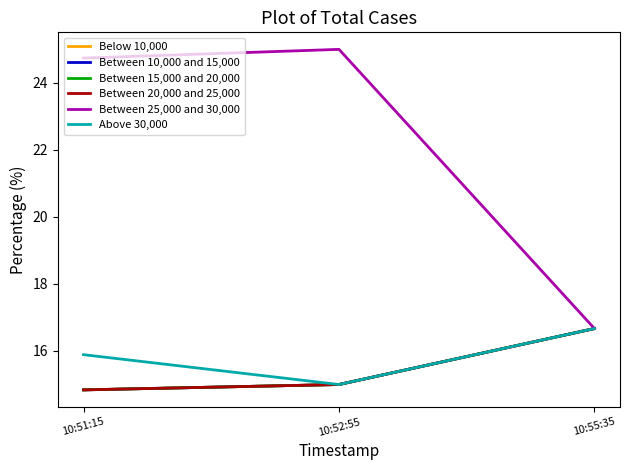

What position from the right is 10:55:35?

1